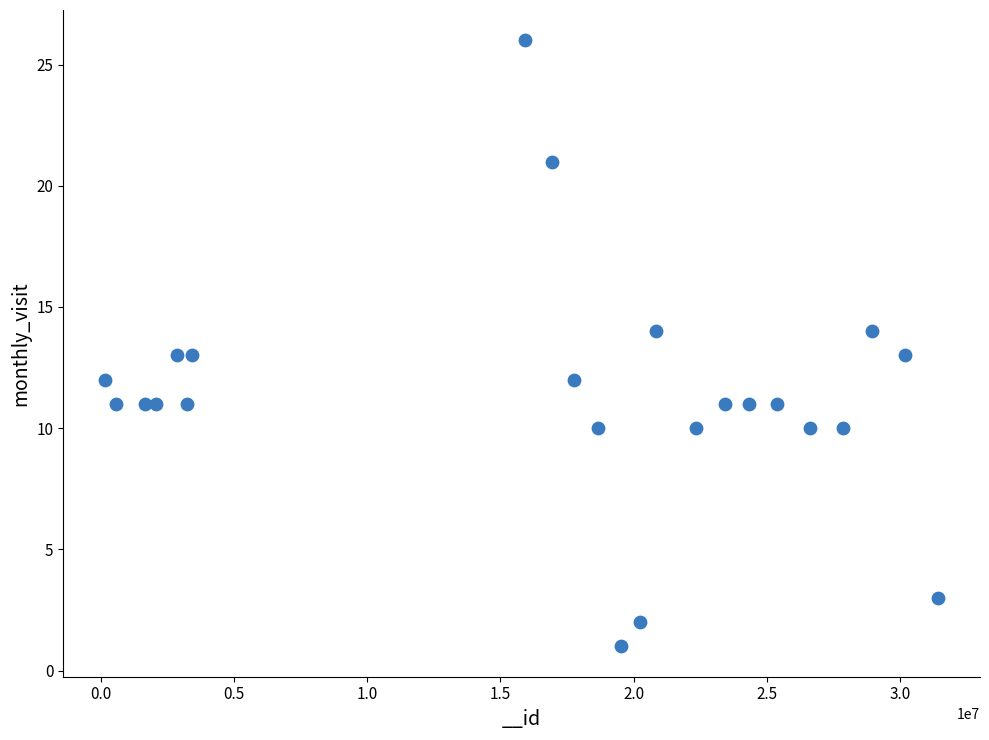

What is the range of Y values (max minus min)?

25